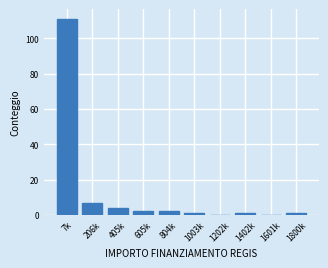

Reading left to right, transcribe all the data shown in this chart.

7k=111	206k=7	405k=4	605k=2	804k=2	1003k=1	1202k=0	1402k=1	1601k=0	1800k=1